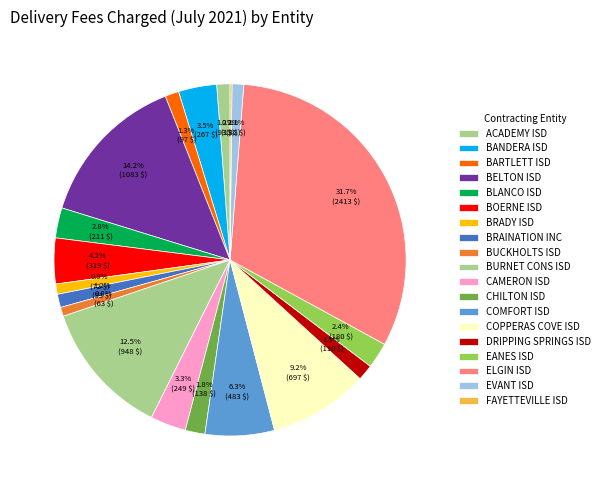

Is it true that BRADY ISD is 7% of the pie?

False